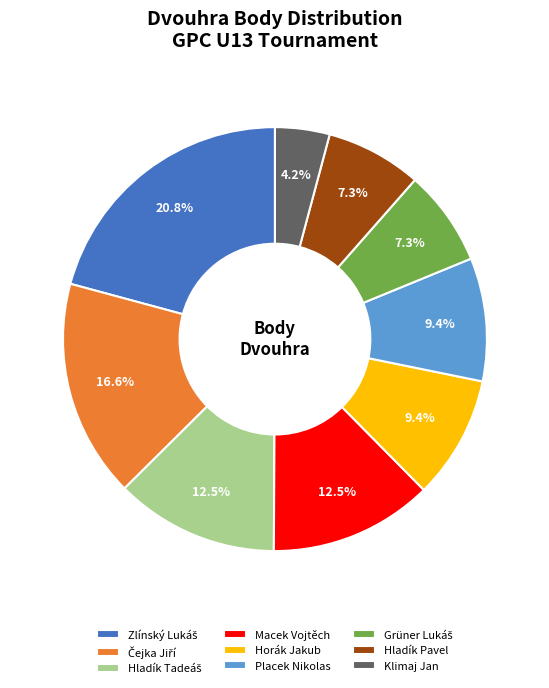

How many segments does this pie chart have?

9